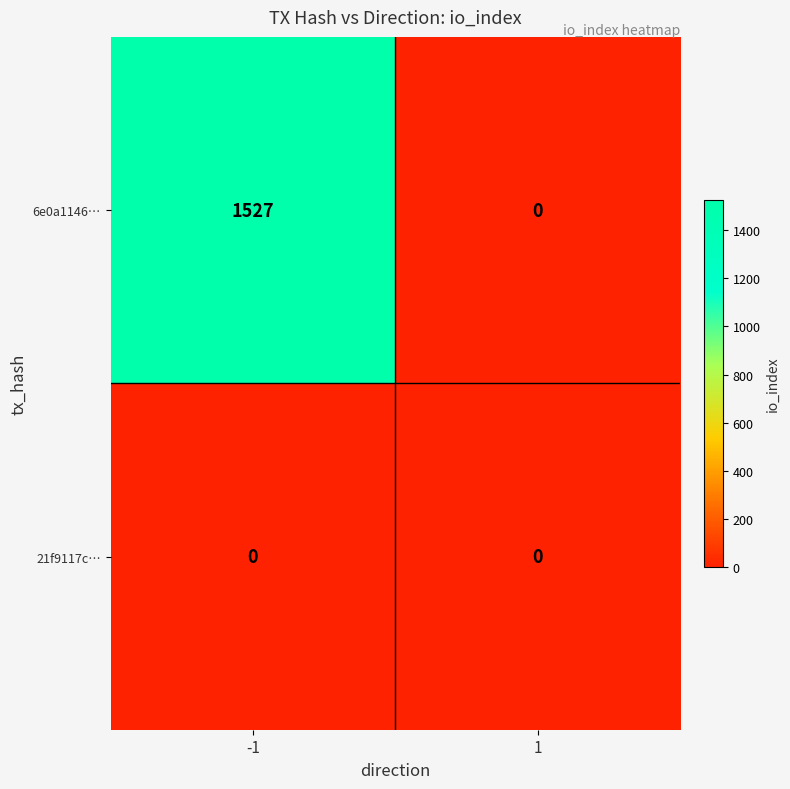

How many distinct data groups are displayed?

2